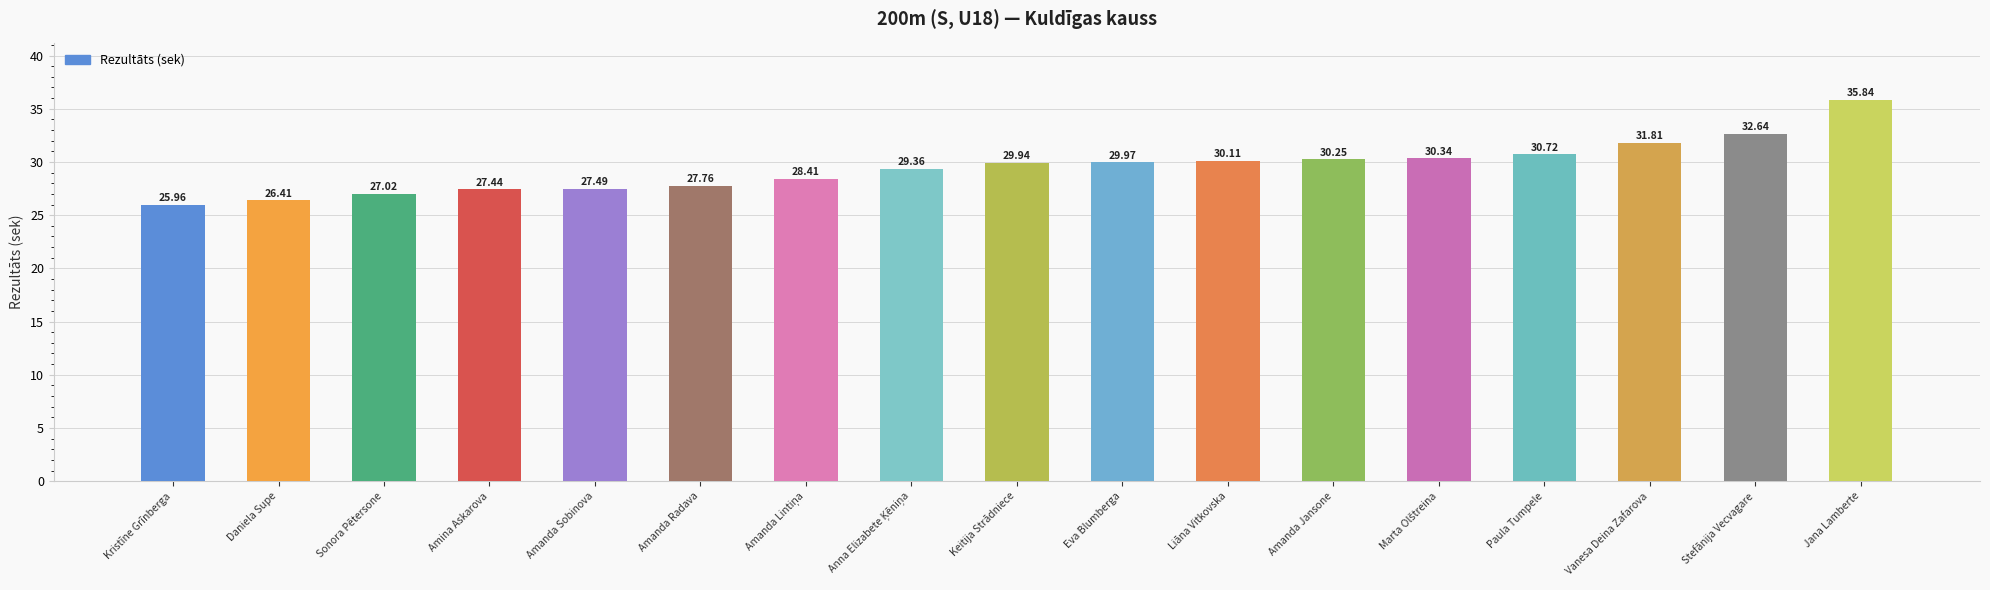

The value at Amanda Sobinova is 27.5. True or false?

True